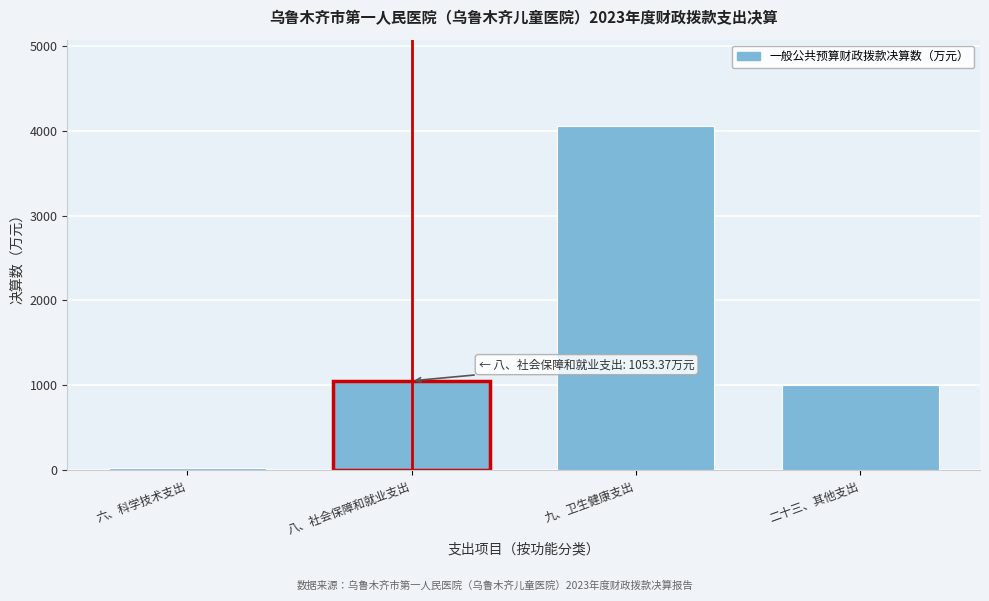

Reading right to left, extract all data points from this chart.

1000.0	4057.1	1053.4	32.1